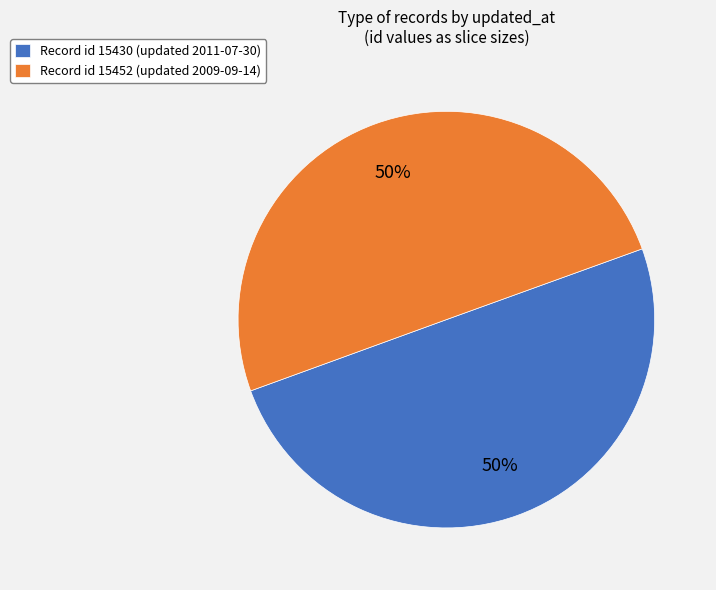

What percentage is the Record id 15452 (updated 2009-09-14) slice, to the nearest percent?

50%